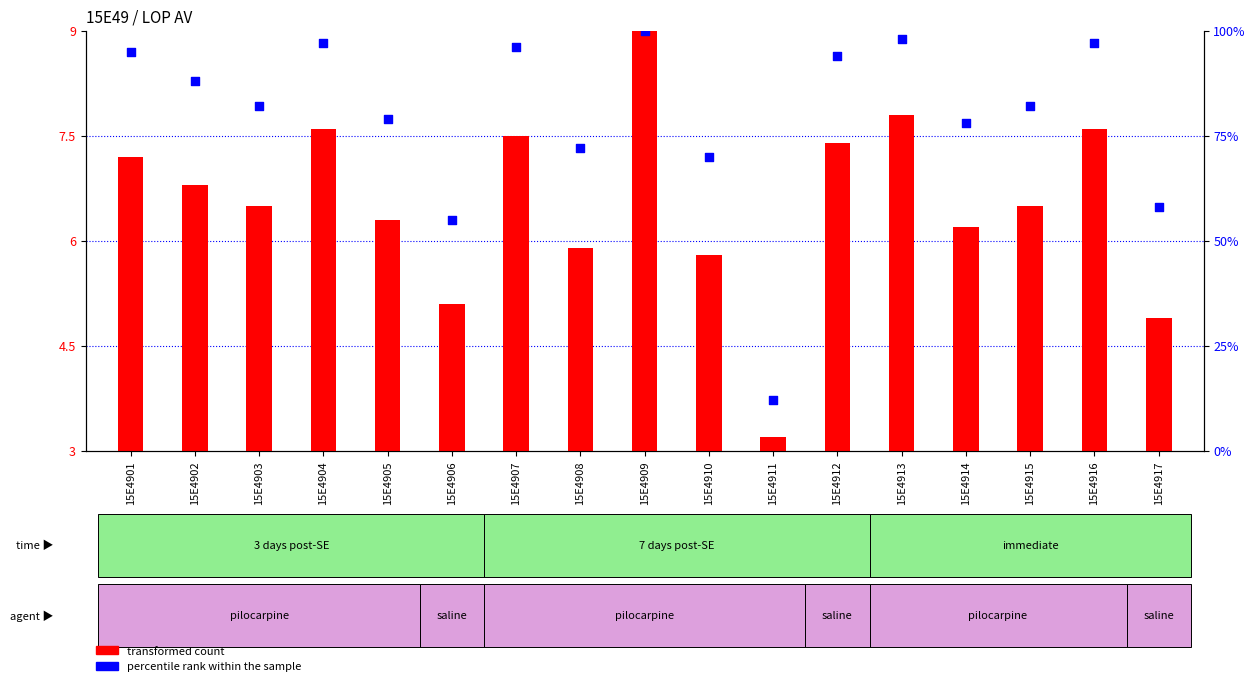

Which series contains the highest Y value?

percentile rank within the sample